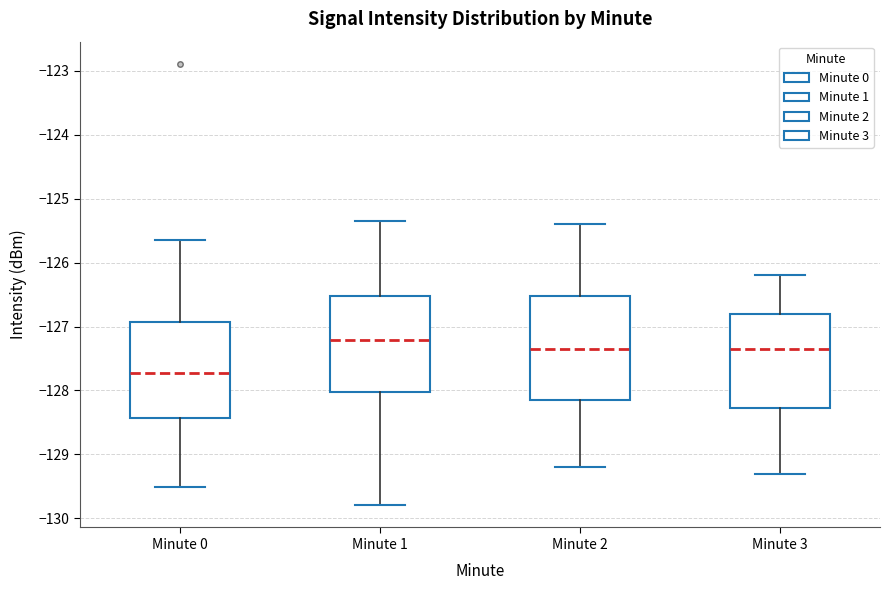

Reading left to right, transcribe this box plot: for each box, give where its median line is, the range the box spans, and where its two whiskers end, as read against the y-axis. The values are not printed on the chart, so give them approximately, as read against the axis.

Minute 0: median -127.7, box -128.4 to -126.9, whiskers -129.5 to -125.6
Minute 1: median -127.2, box -128.0 to -126.5, whiskers -129.8 to -125.3
Minute 2: median -127.3, box -128.1 to -126.5, whiskers -129.2 to -125.4
Minute 3: median -127.3, box -128.3 to -126.8, whiskers -129.3 to -126.2